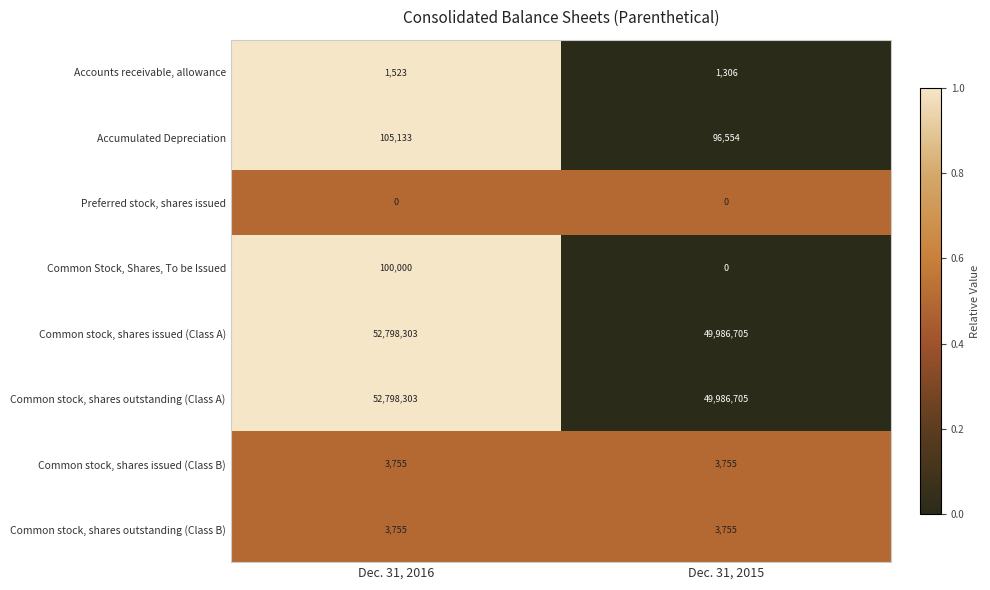

The Common stock, shares issued (Class B) series shows 1211 at Dec. 31, 2016. True or false?

False